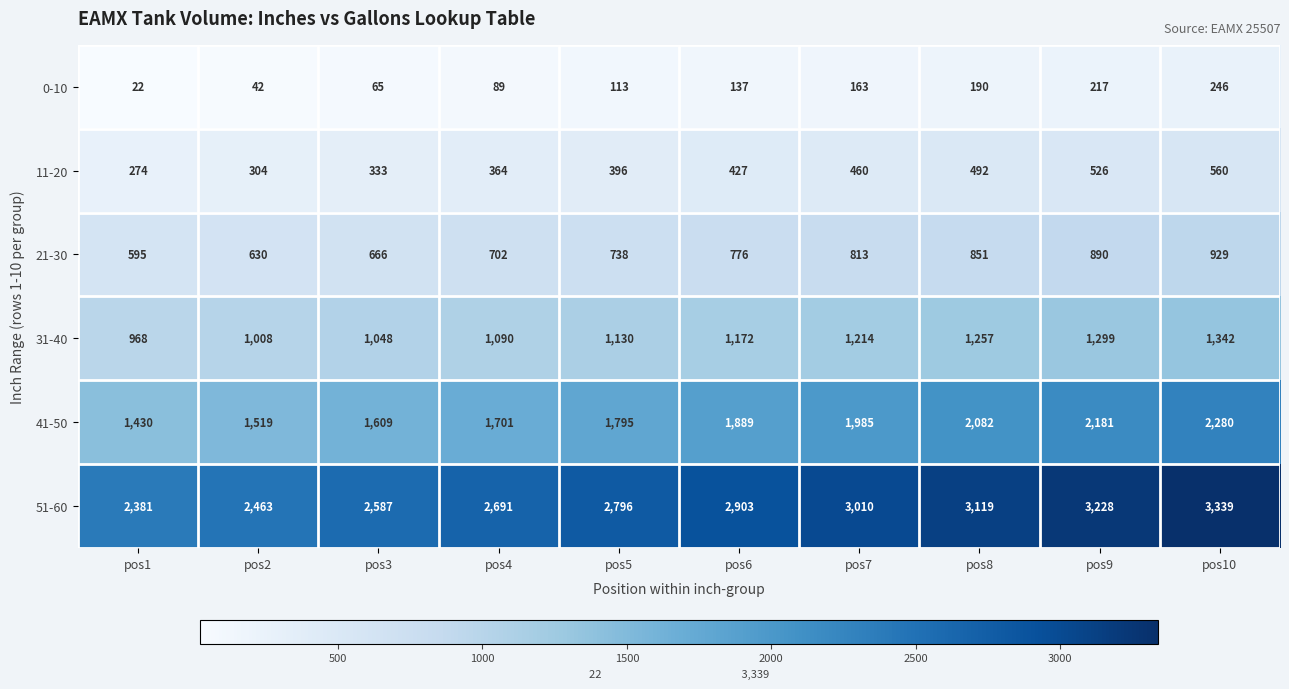

Which series has the largest range (max minus min)?

51-60